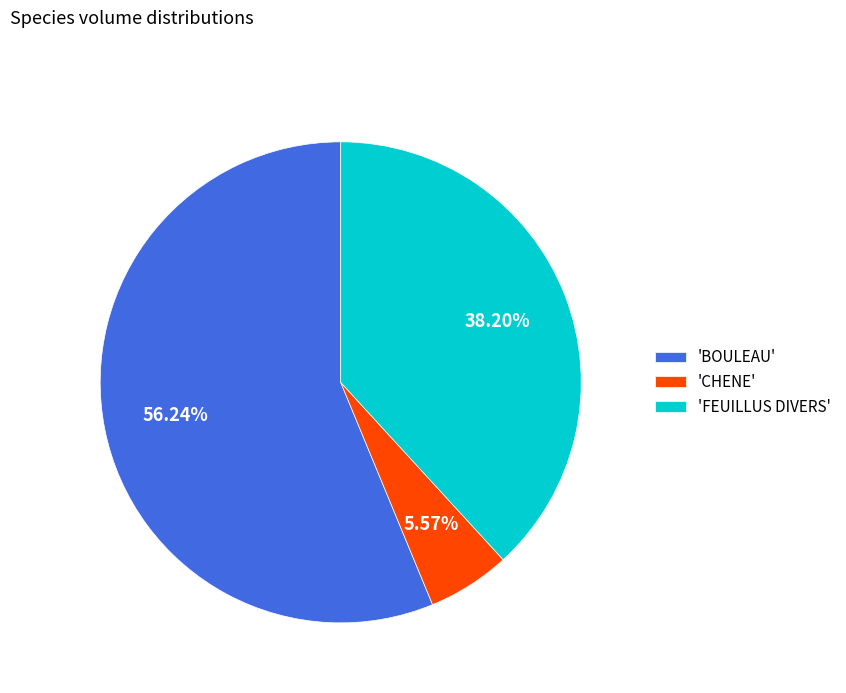

Which category has the smallest portion of the pie?

'CHENE'